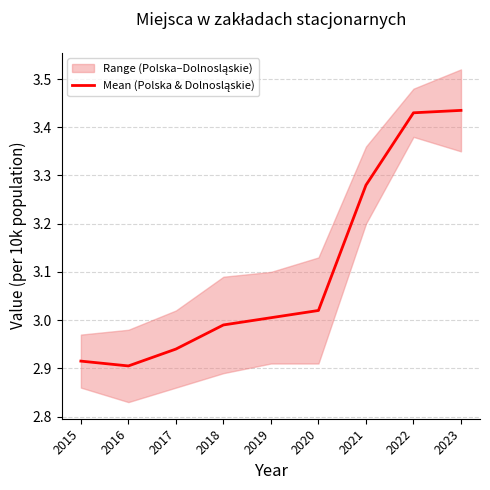

Read the value at 2018.

3.0